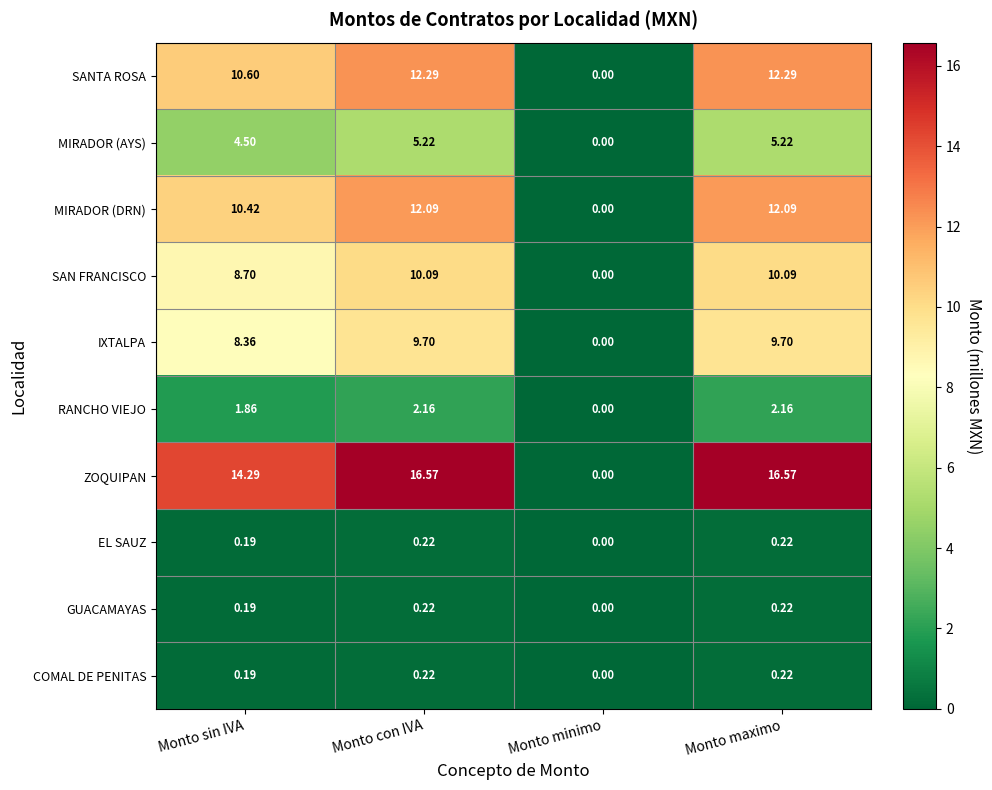

Which category has the lowest value in the COMAL DE PENITAS series?

Monto minimo